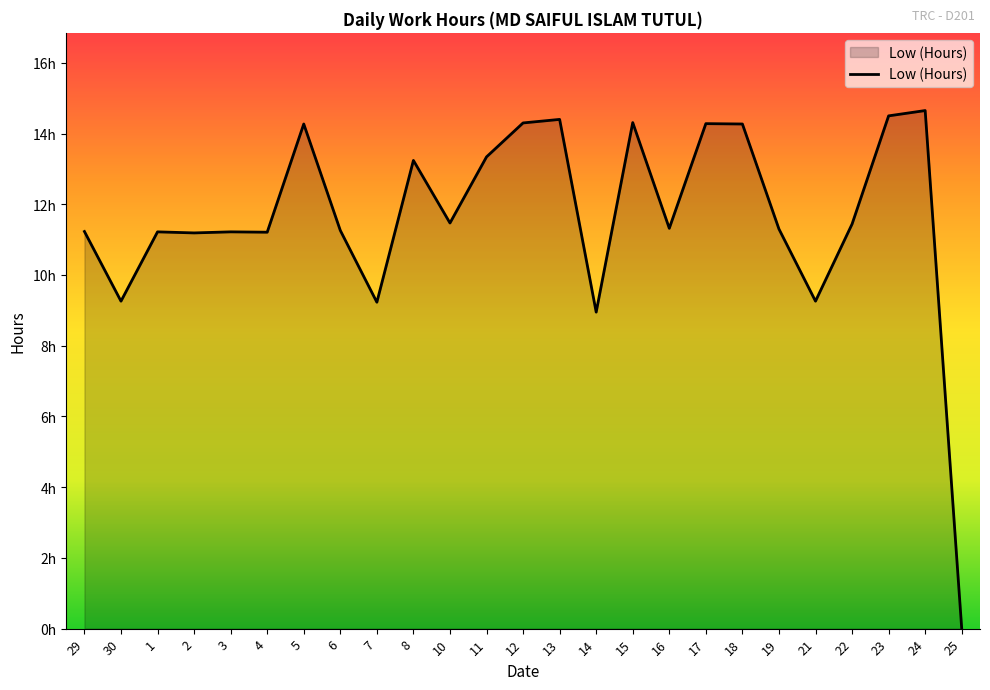

Is it true that the value at 15 is 14.3?

True